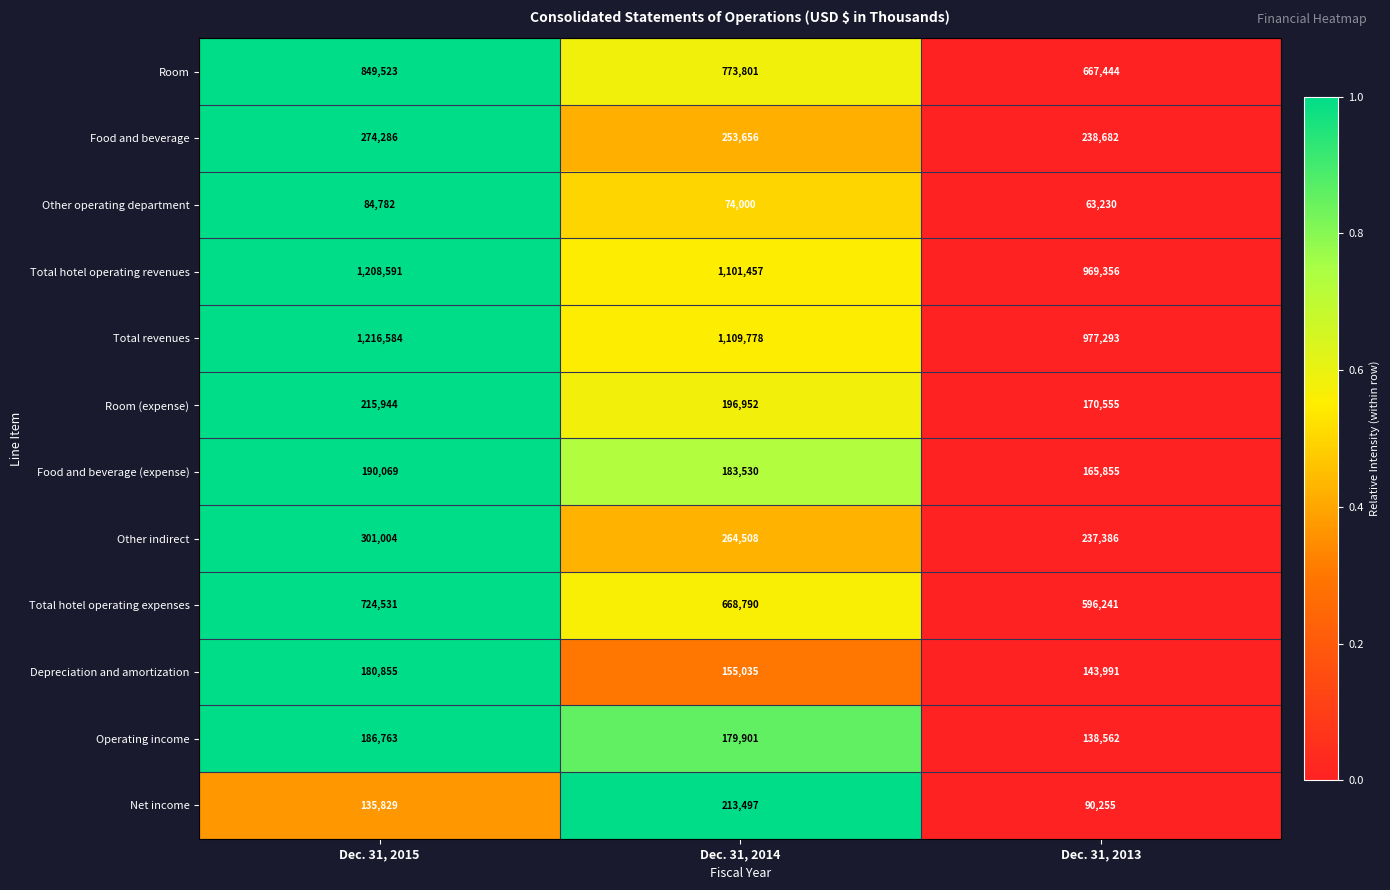

What is the difference between the maximum and second lowest values in the Other indirect series?

36496